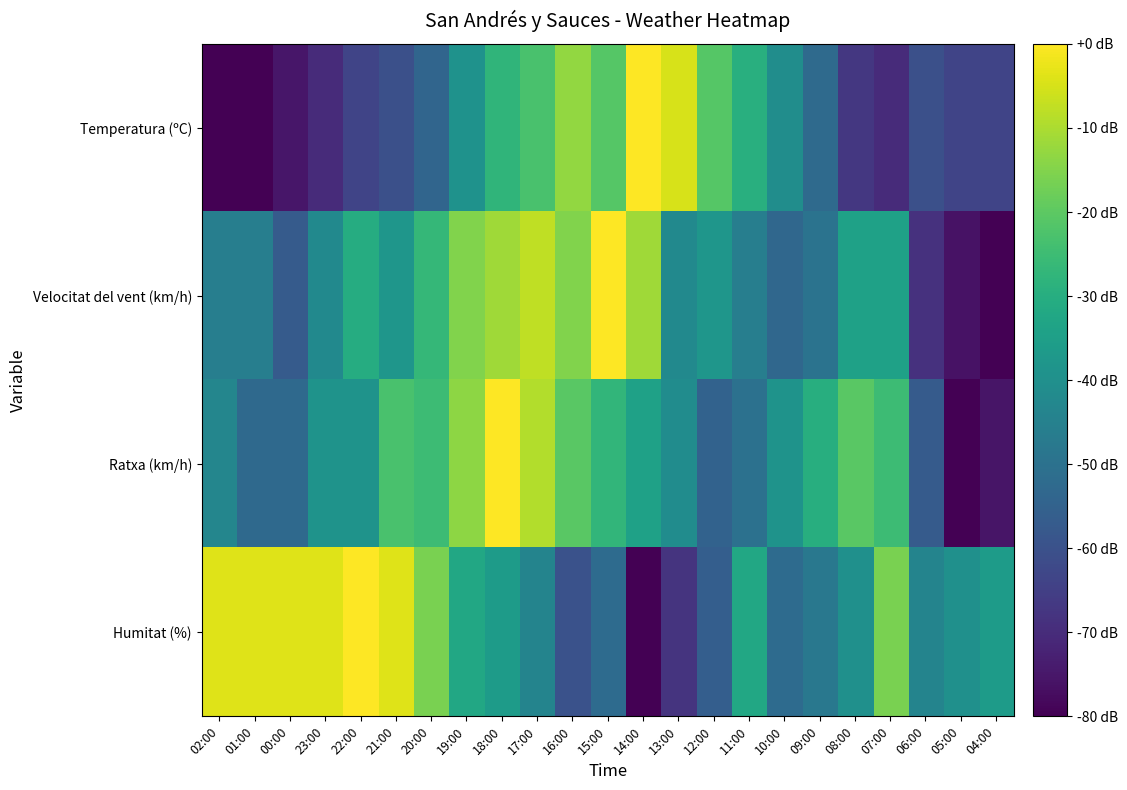

Which series has the widest spread of values?

Temperatura (ºC)